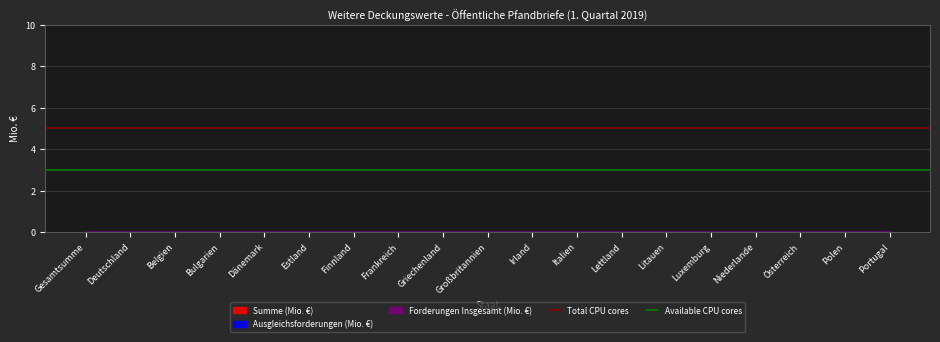

Reading left to right, transcribe all the data shown in this chart.

Total CPU cores: 5	5
Available CPU cores: 3	3